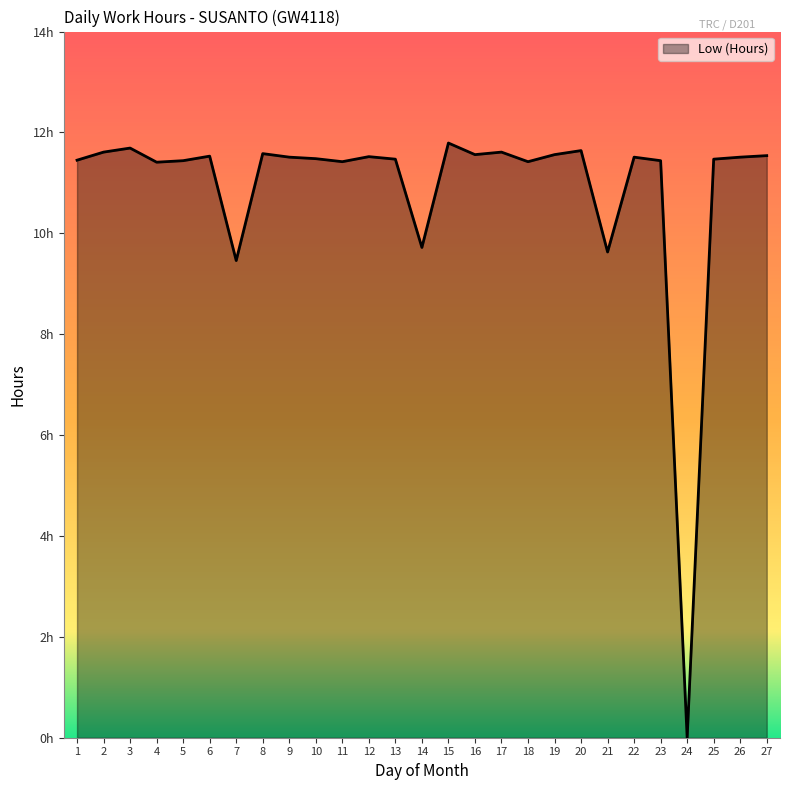

How many interior local peaks (higher than both neighbors) does the data have?

8